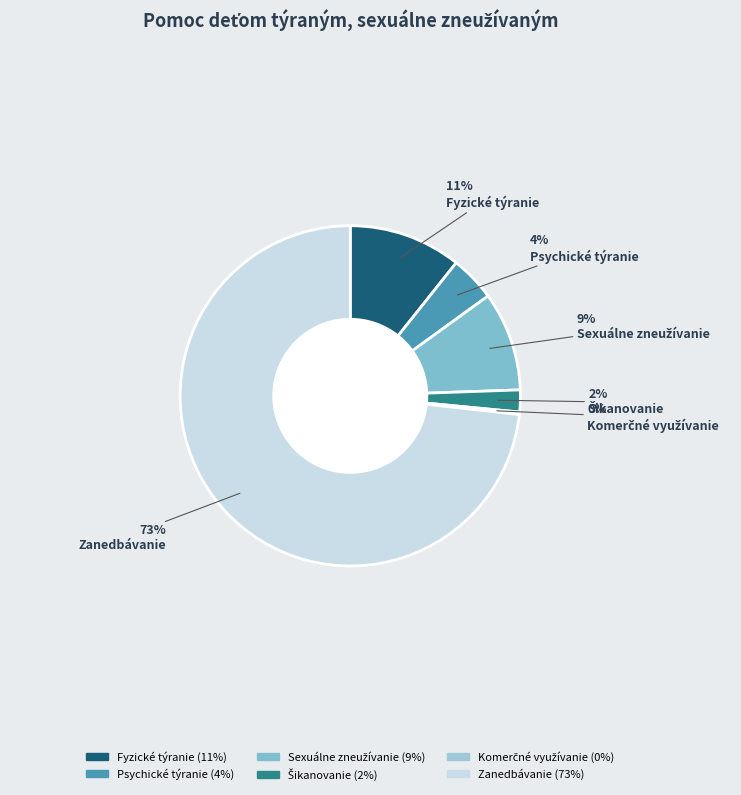

Count the number of slices in the pie.

6